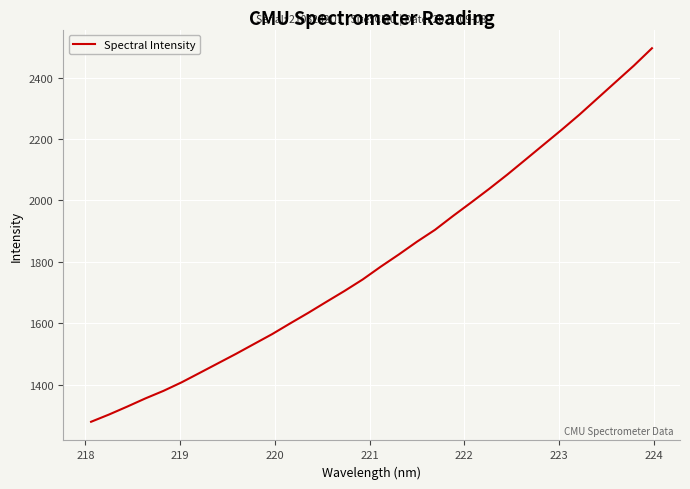

True or false: the data has more than 1 interior local peaks.

False